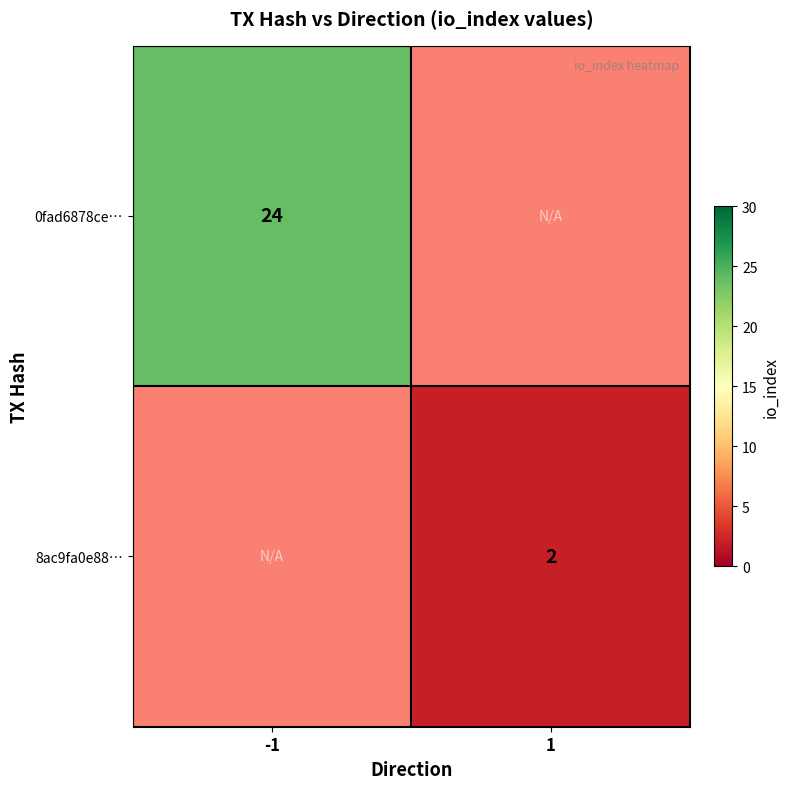

What is the greatest value displayed?

24.0